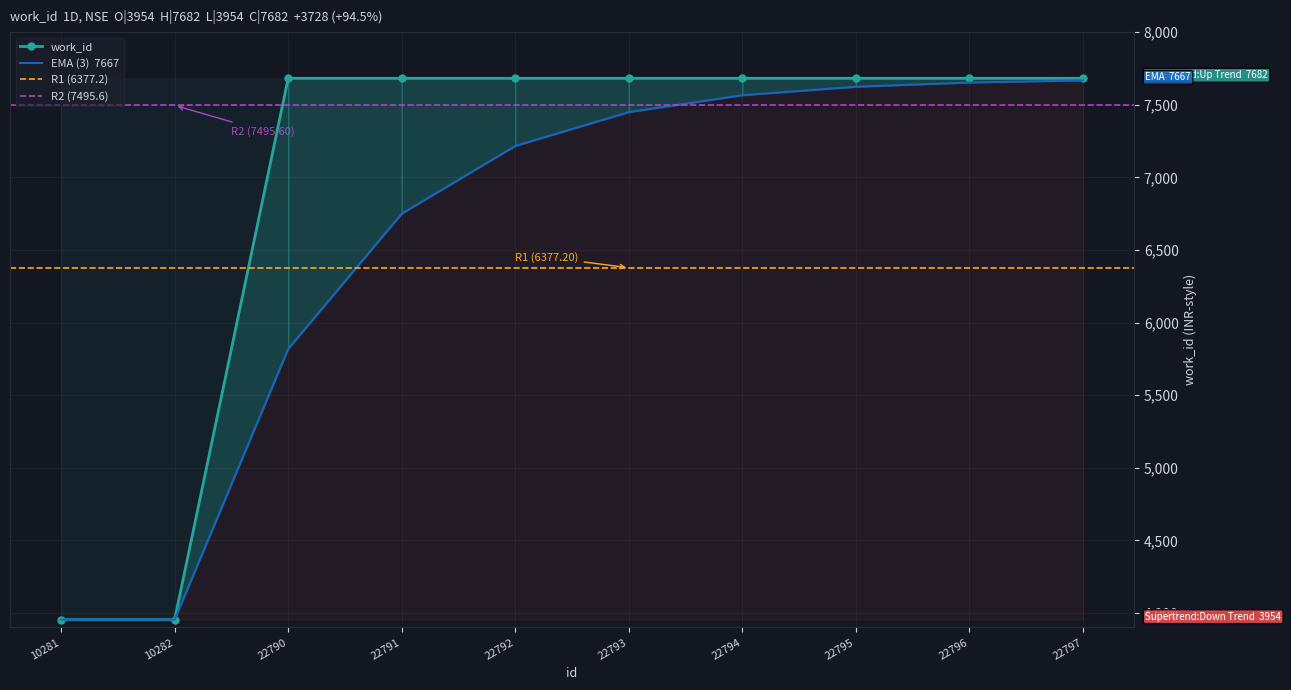

What is the value of the 2nd point from the left?

3954